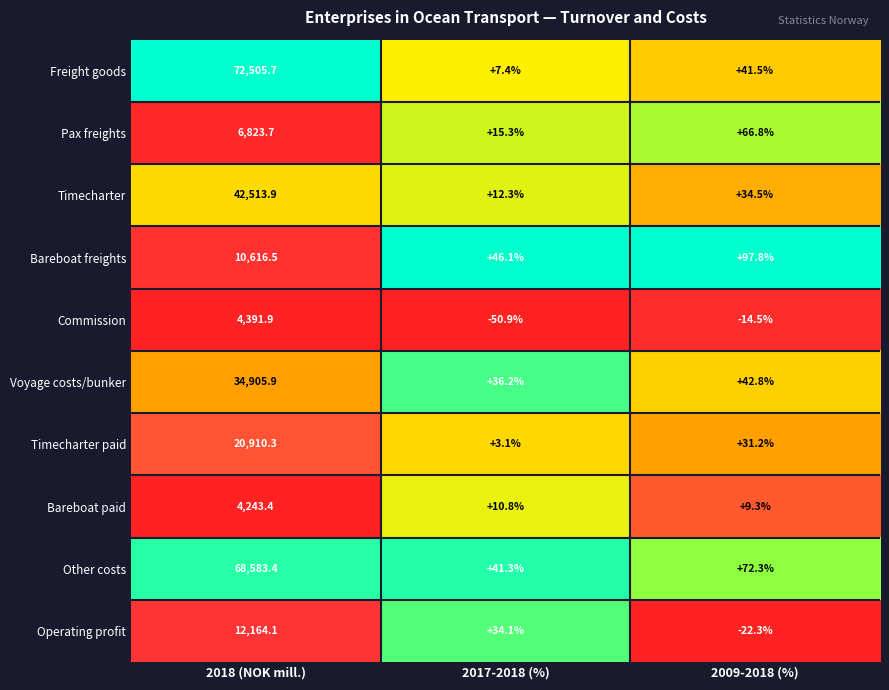

Read the Operating profit value at 2009-2018 (%).

-22.3